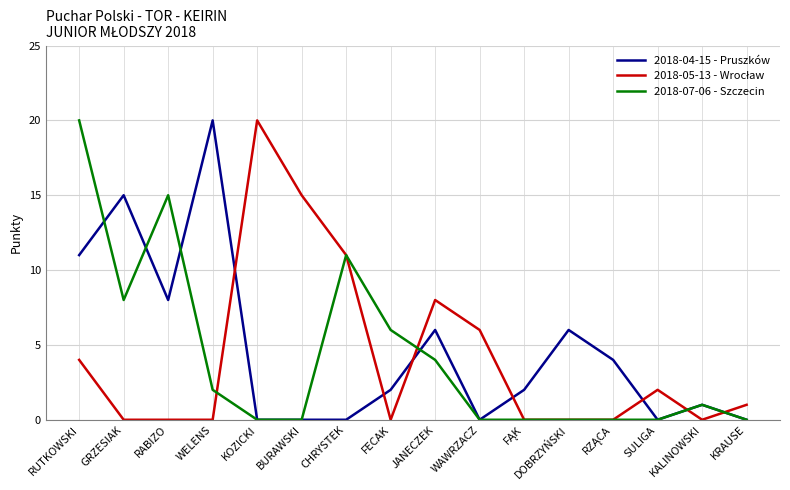

True or false: 2018-07-06 - Szczecin has a value of 25 at RABIZO.

False